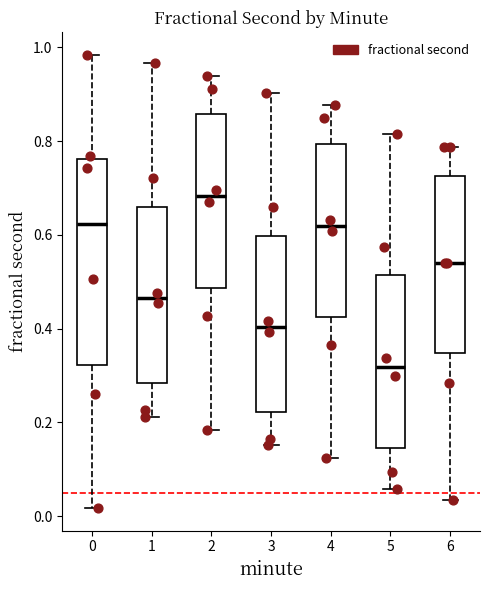

Which box is the tallest, from its lower edge to its upper edge?

0